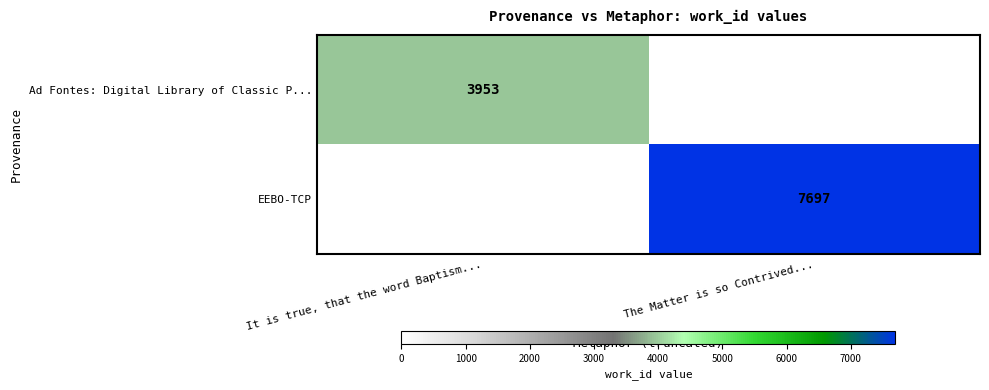

True or false: Ad Fontes: Digital Library of Classic P... has a value of 3953 at It is true, that the word Baptism....

True